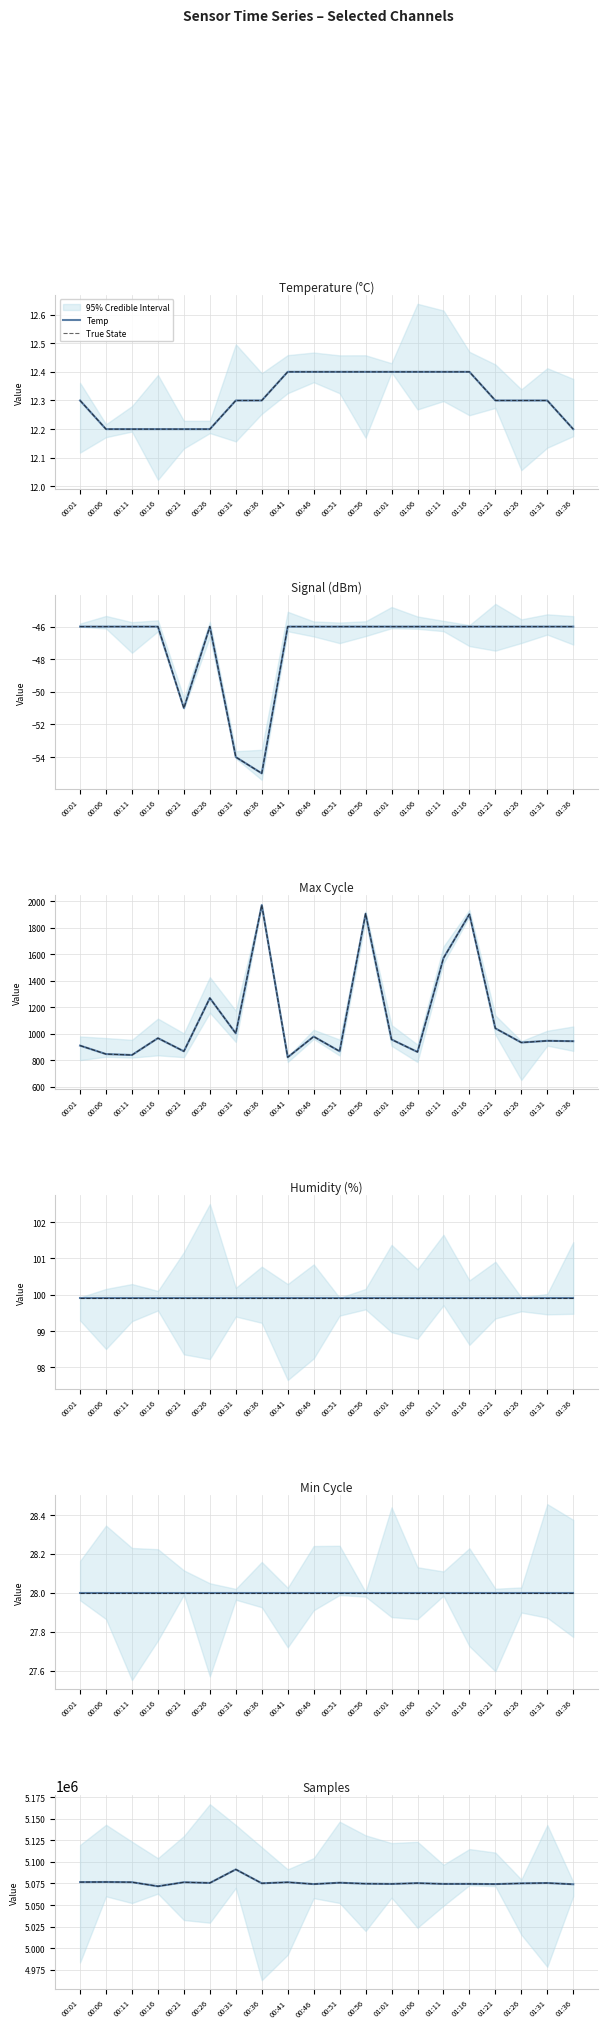

The Temp series shows 12.4 at 01:06. True or false?

True